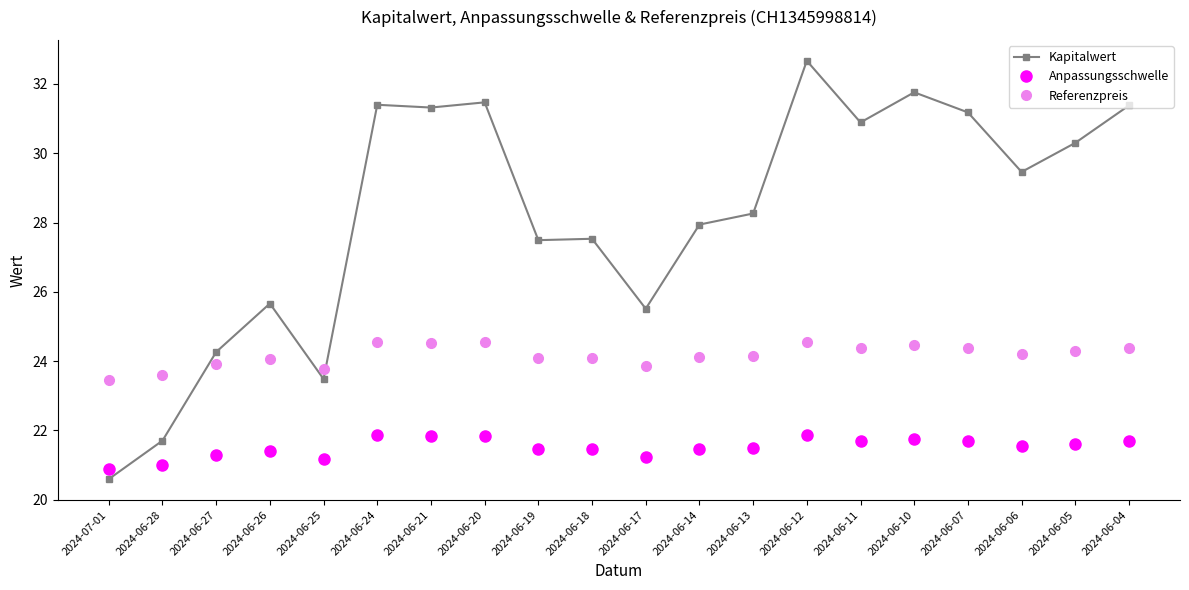

How many lines are shown in the chart?

3